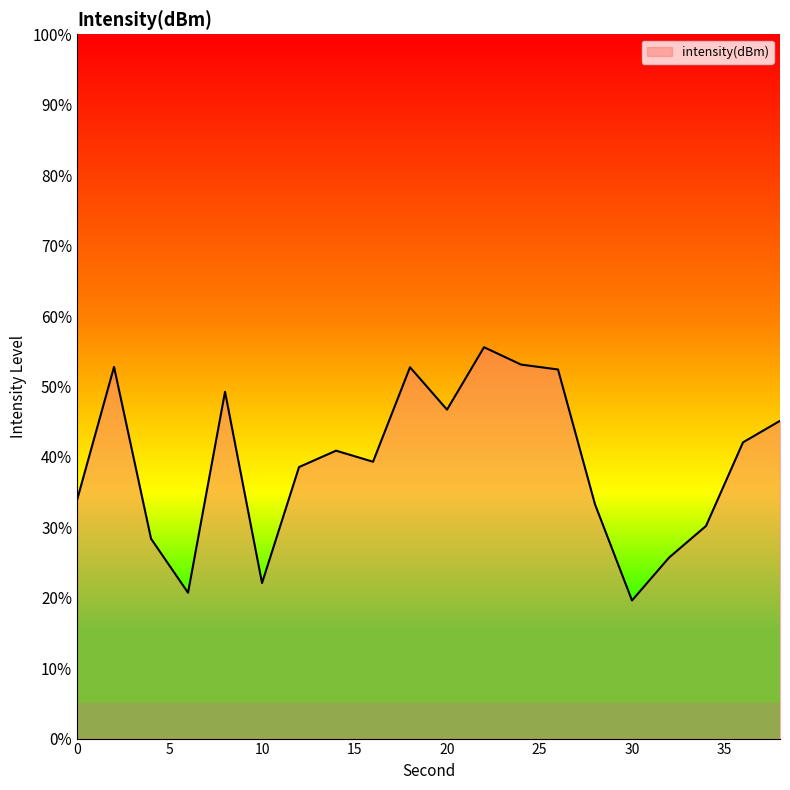

How many distinct data groups are displayed?

1